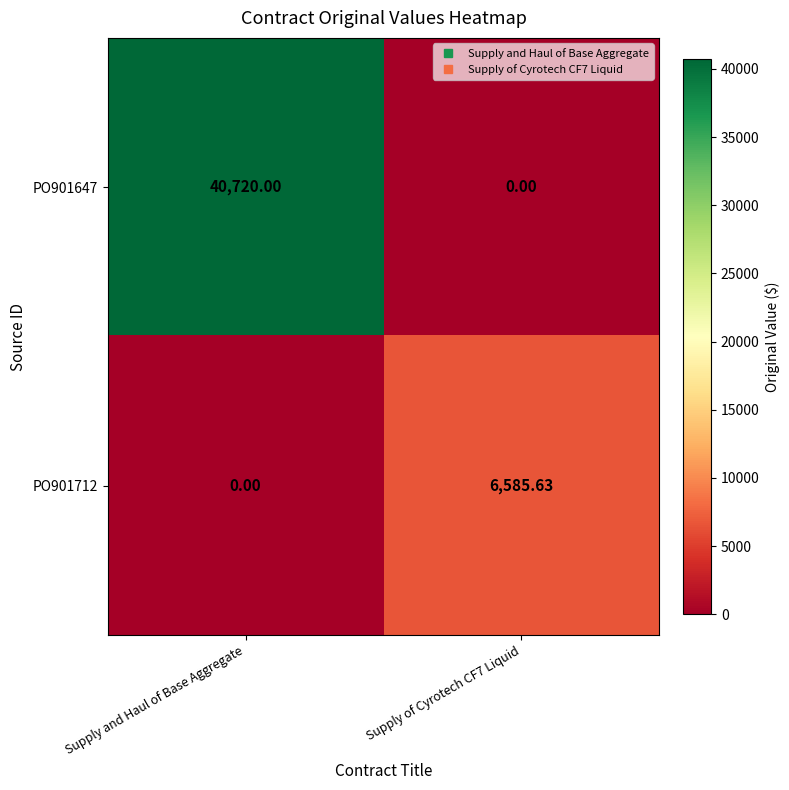

Which category has the highest value in the PO901647 series?

Supply and Haul of Base Aggregate